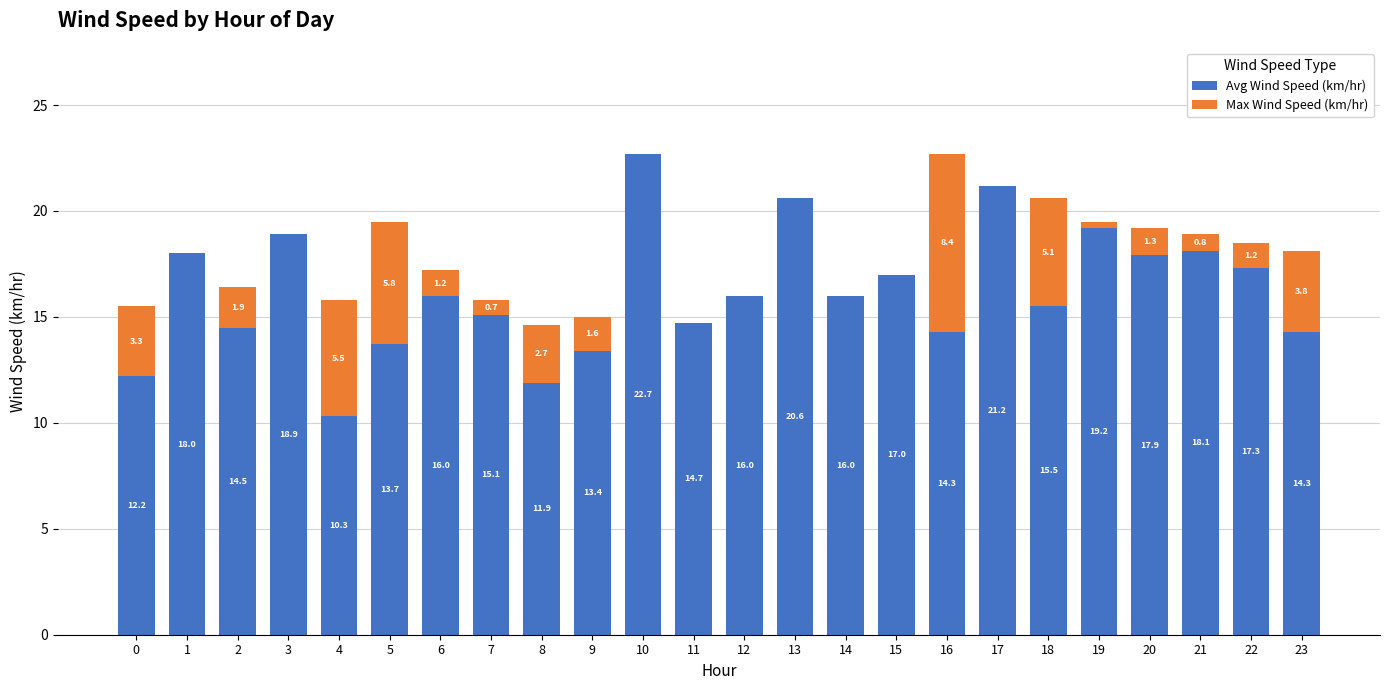

How many distinct data groups are displayed?

2